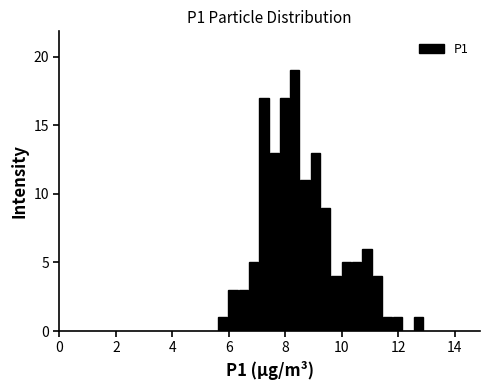

Read against the x-axis, roughly where is the centre of the tallest bar?

8.4